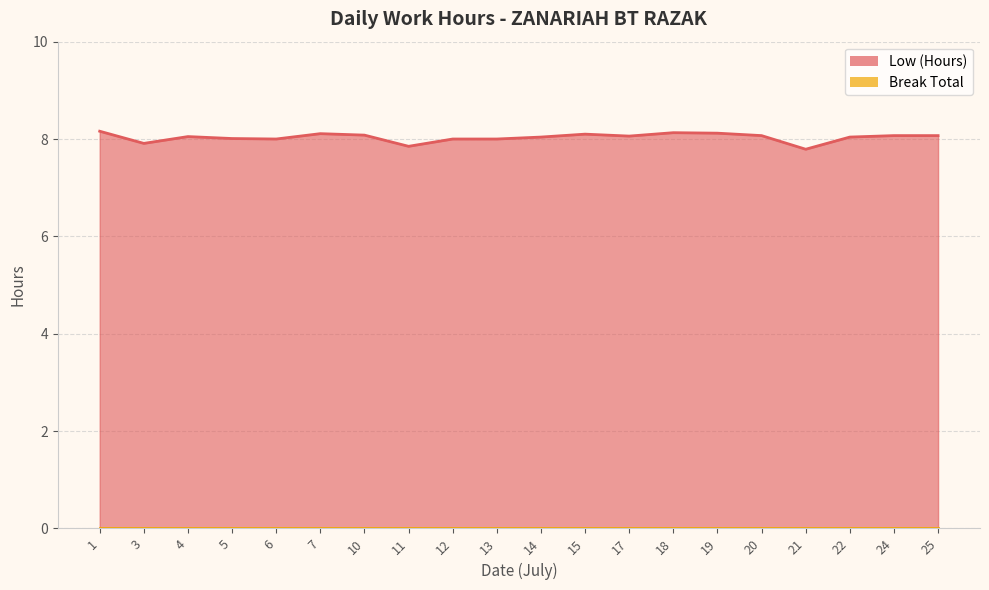

What is the approximate value at 7?

8.1